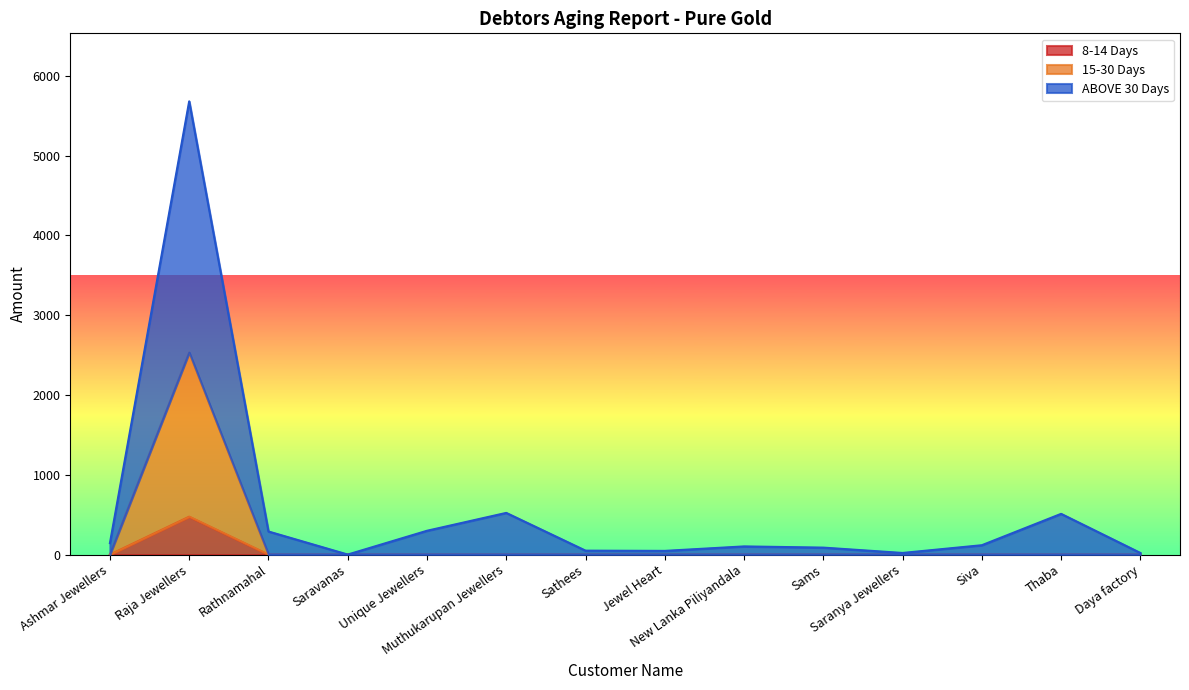

Is it true that ABOVE 30 Days equals 510 at Thaba?

True